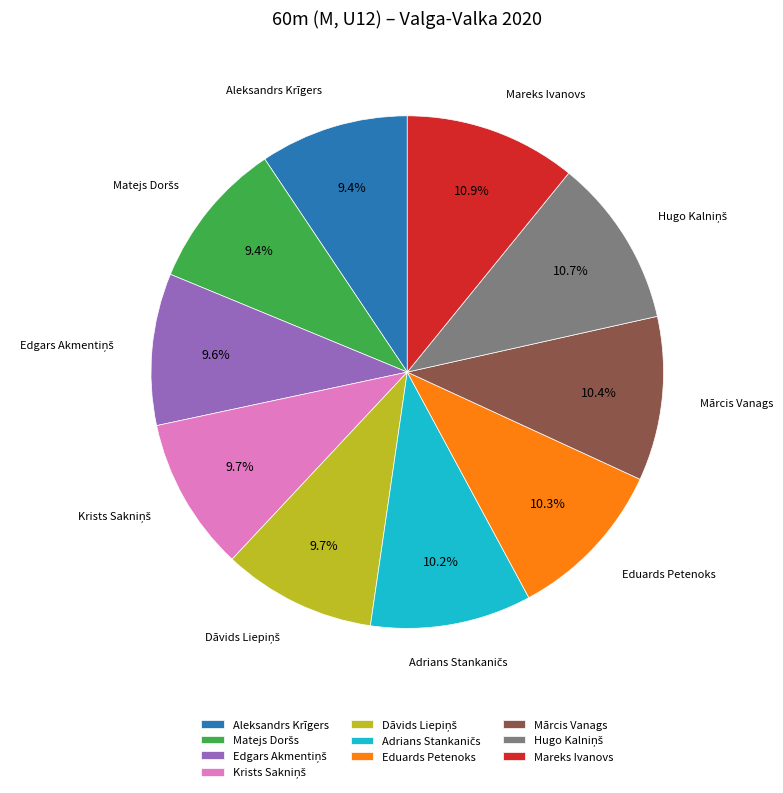

Does Aleksandrs Krīgers account for over 50% of the chart?

No